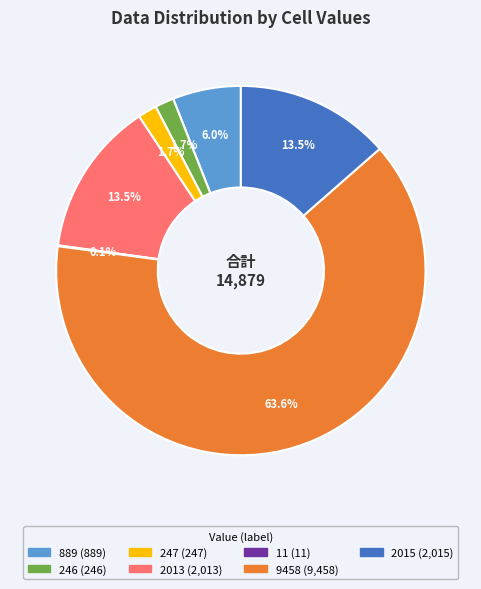

Is there a majority slice in this chart?

Yes